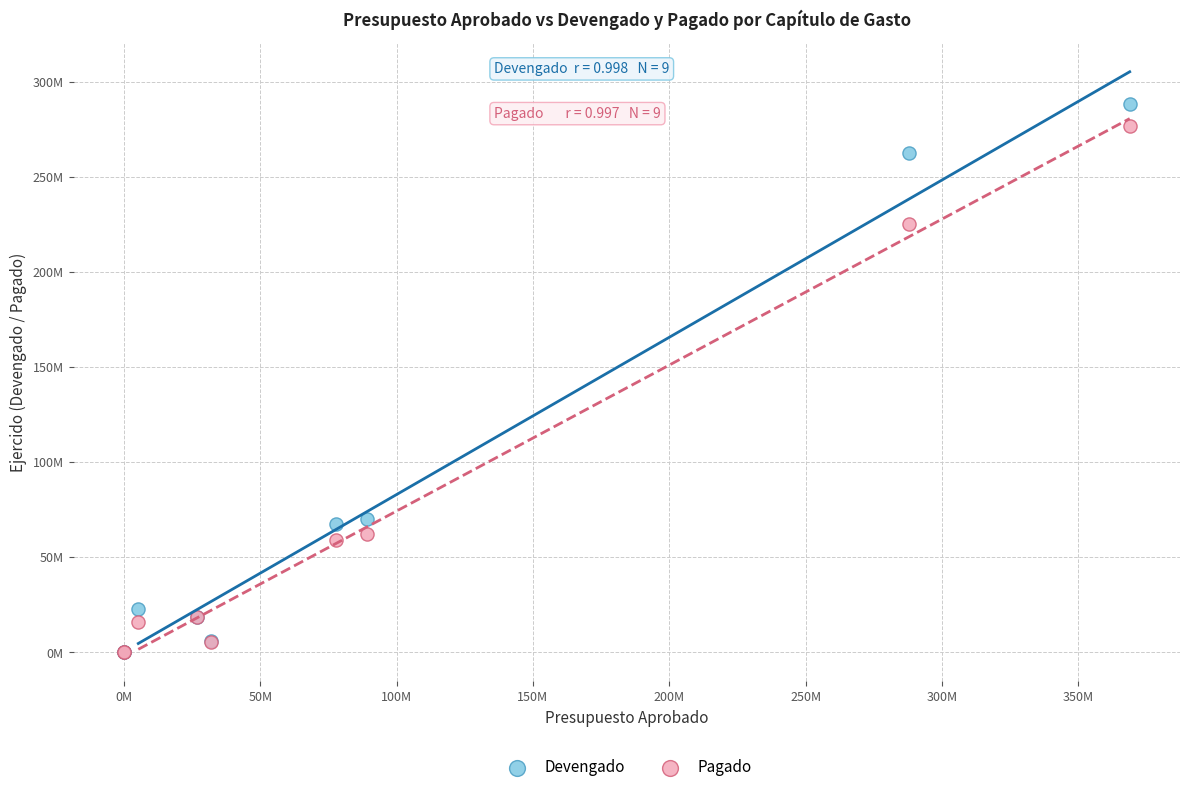

What are all the series names shown in the legend?

Devengado, Pagado